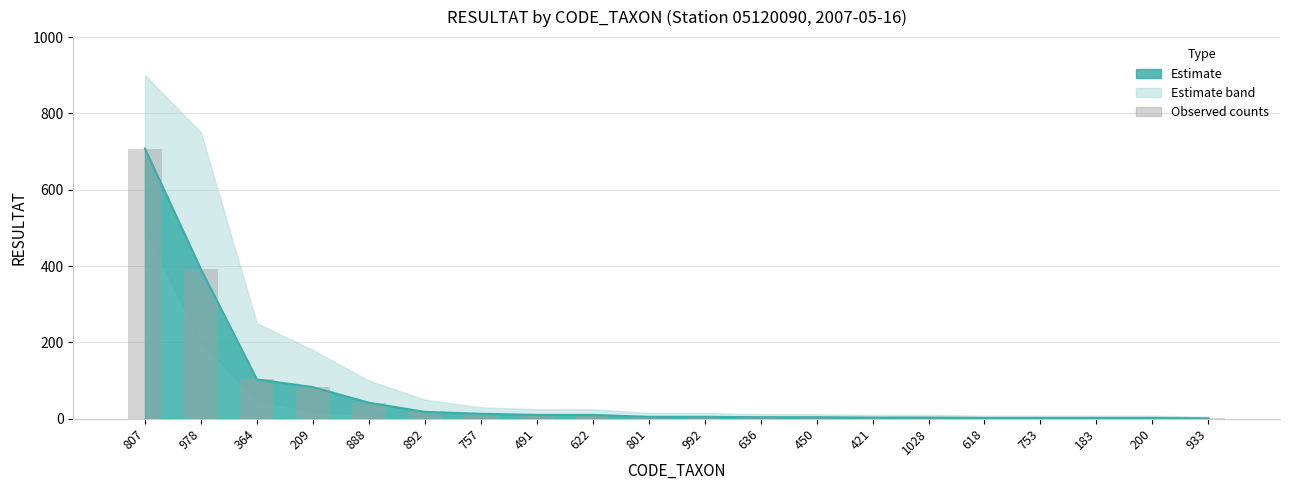

What is the maximum value shown in the chart?

708